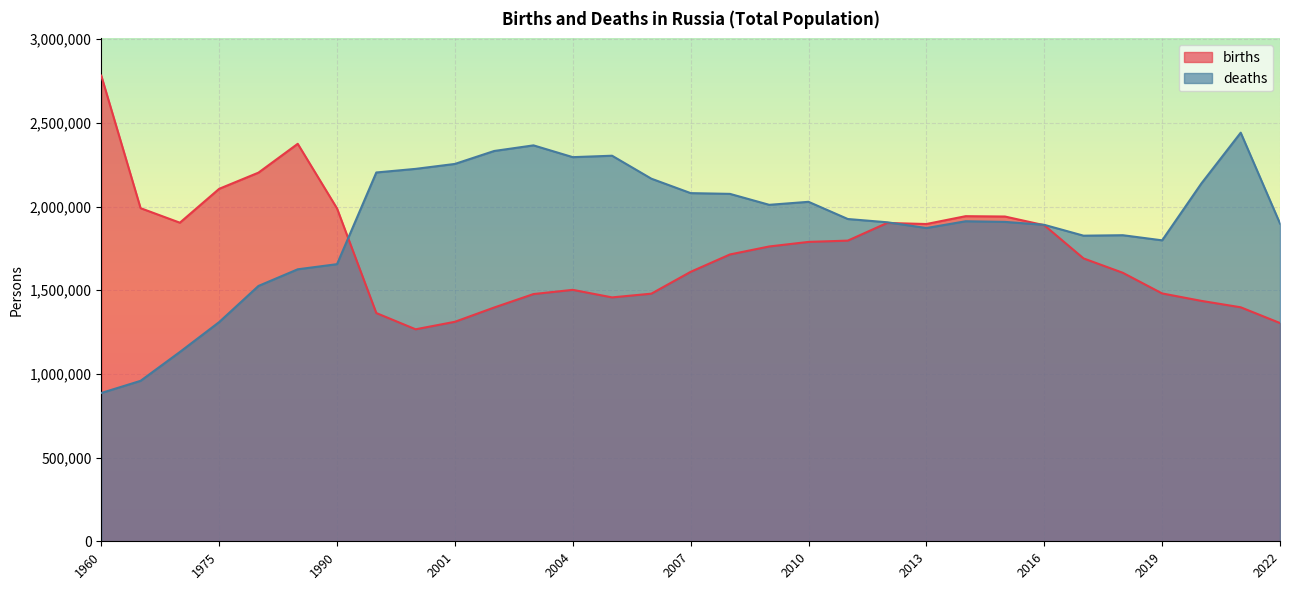

How many values in the deaths series exceed 1912347?

15